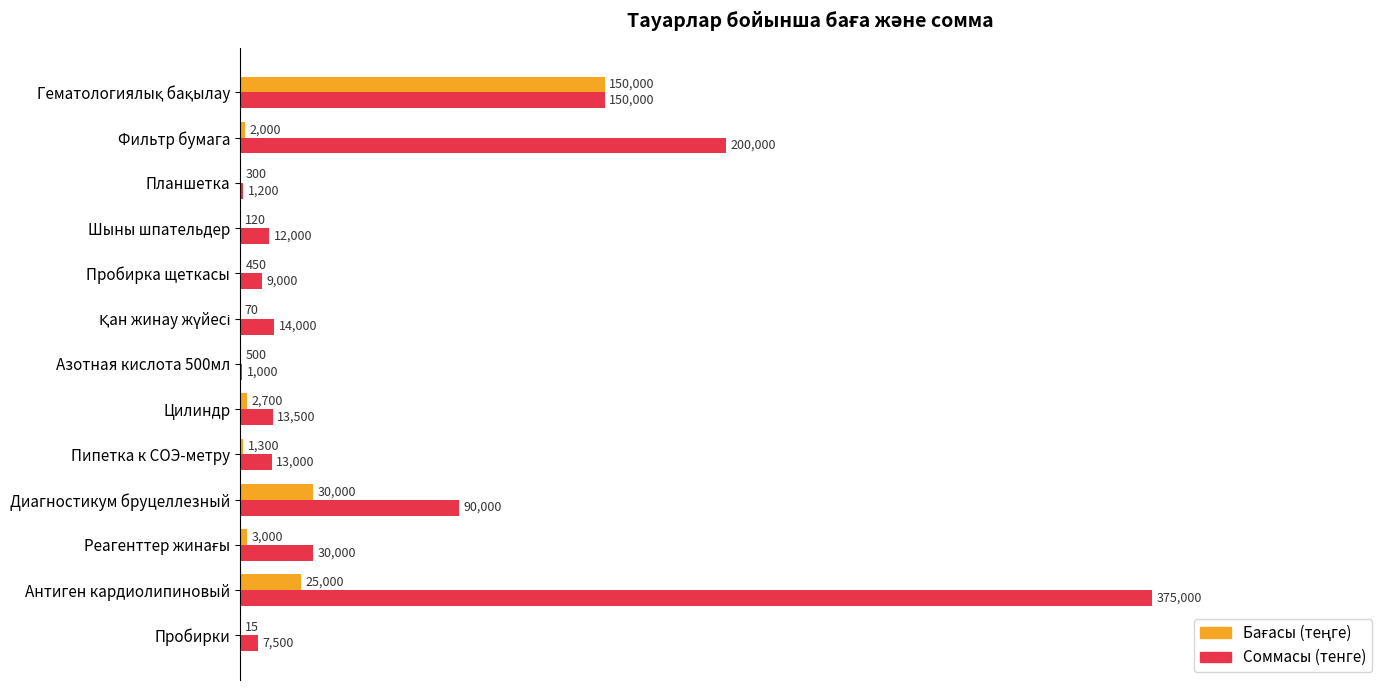

Which series has the widest spread of values?

Соммасы (тенге)